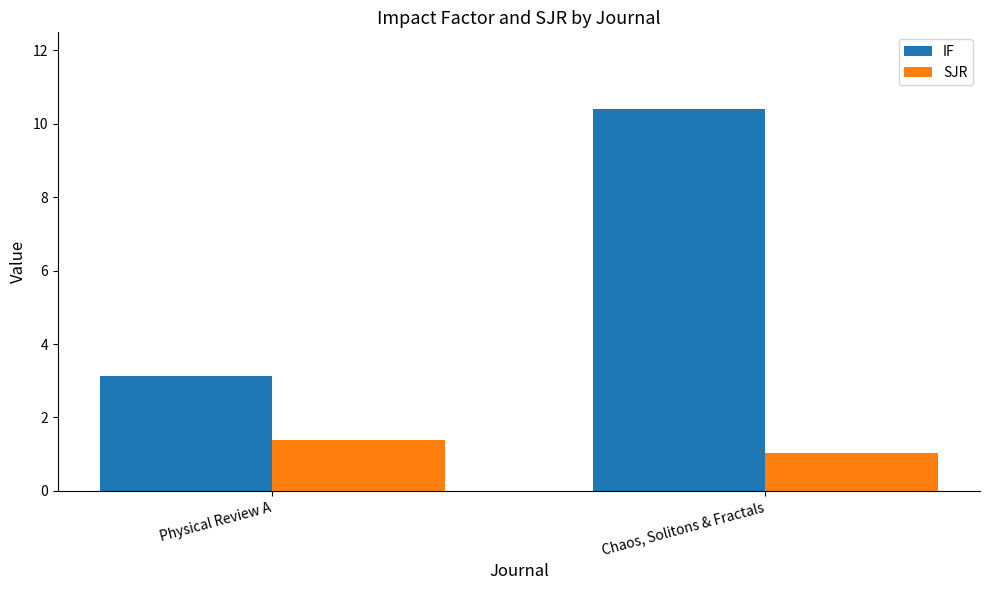

Where is SJR nearest to the value 1?

Chaos, Solitons & Fractals